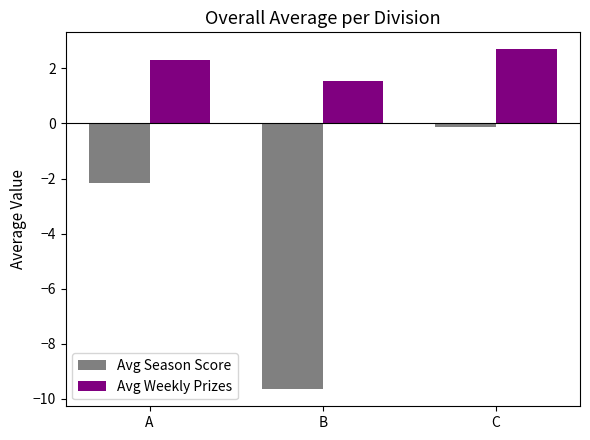

Which series has the largest total across all categories?

Avg Weekly Prizes